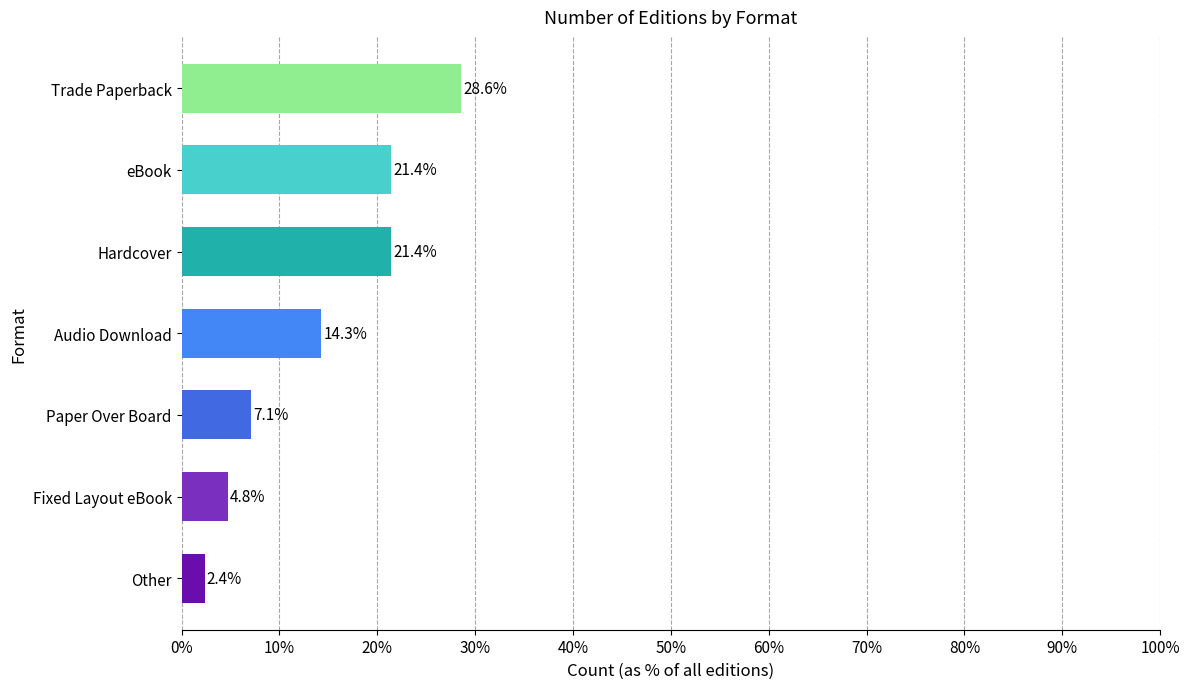

Are the bars grouped side by side (vs. stacked)?

No